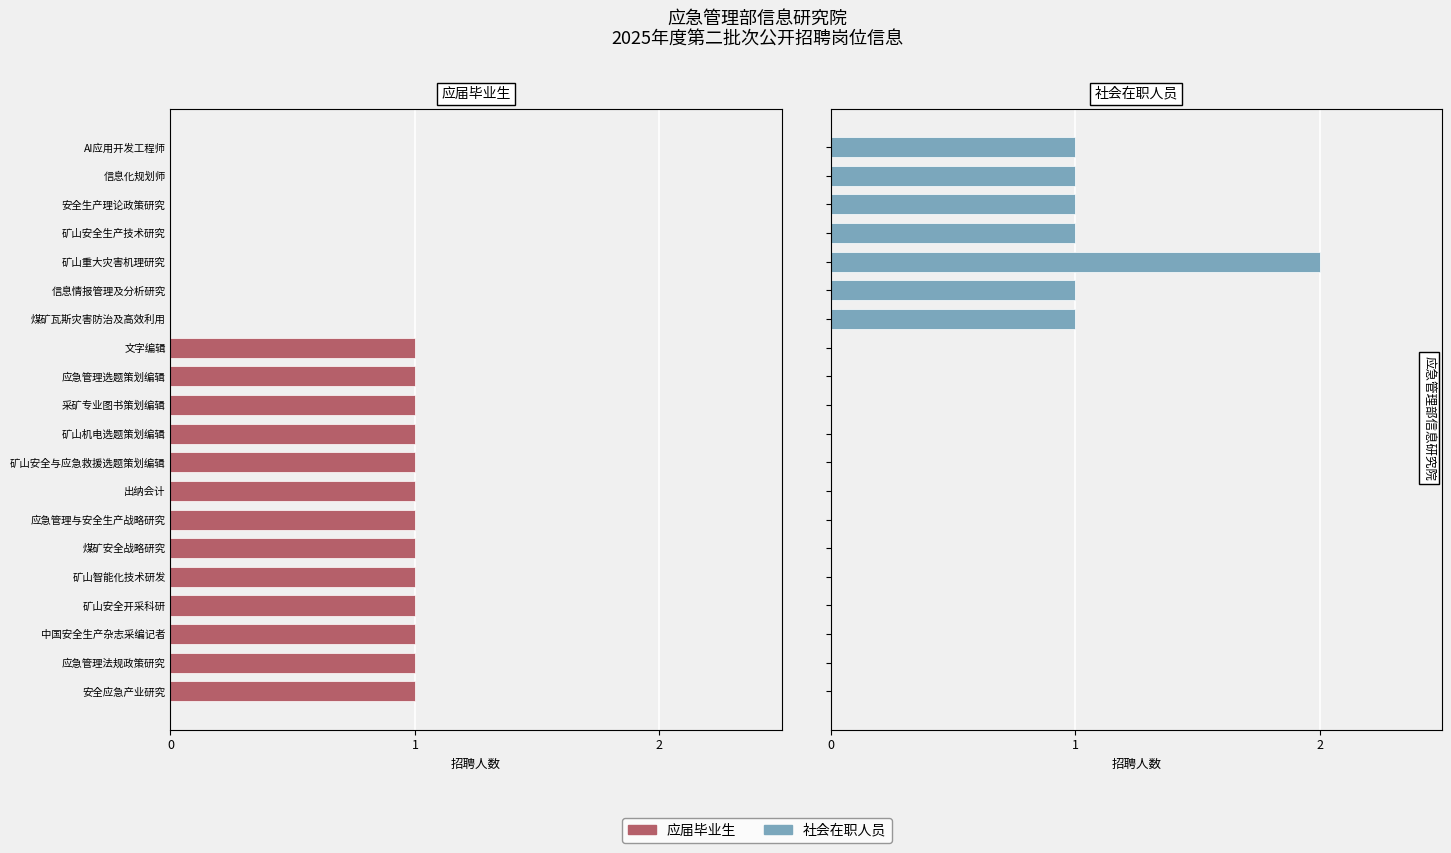

Does the chart contain stacked bars?

No